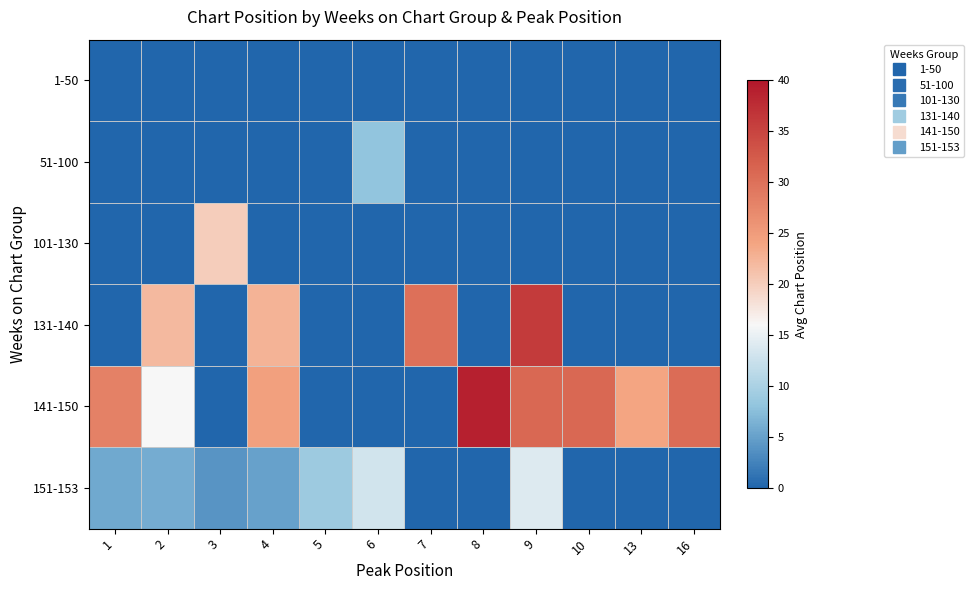

Which series has the largest total across all categories?

row_4